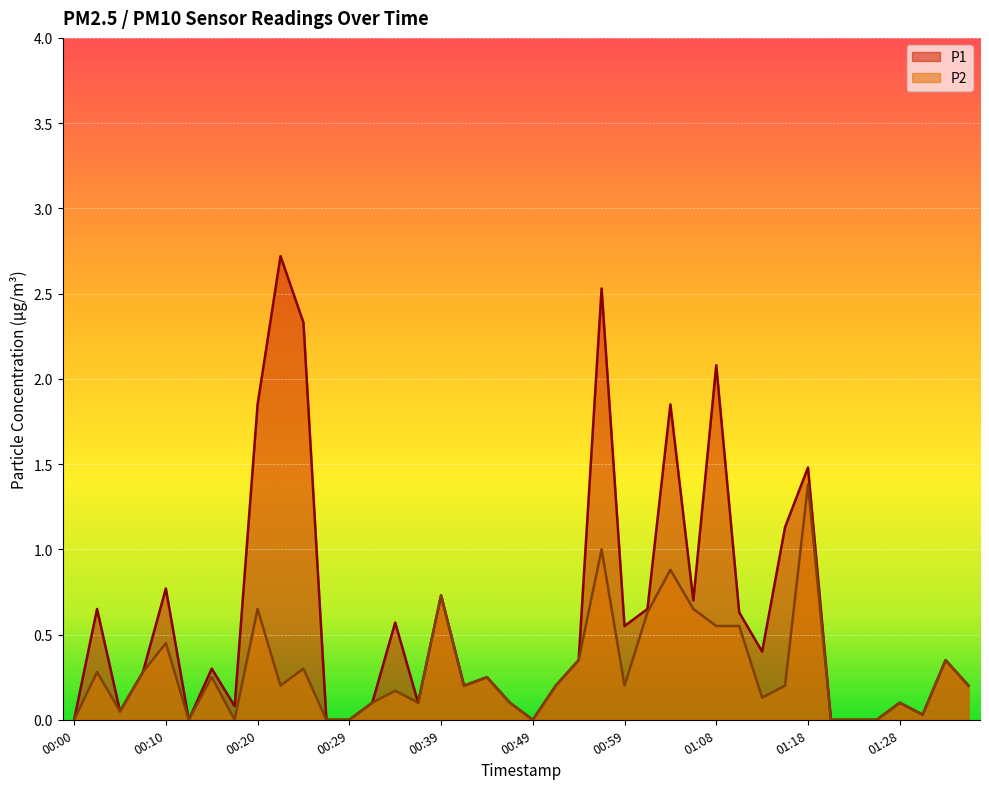

Reading left to right, what are all the values shown in this chart?

P1: 00:00=0.0	00:03=0.7	00:05=0.1	00:07=0.3	00:10=0.8	00:12=0.0	00:15=0.3	00:17=0.1	00:20=1.9	00:22=2.7	00:25=2.3	00:27=0.0	00:29=0.0	00:32=0.1	00:34=0.6	00:37=0.1	00:39=0.7	00:42=0.2	00:44=0.2	00:46=0.1	00:49=0.0	00:51=0.2	00:54=0.3	00:56=2.5	00:59=0.6	01:01=0.7	01:03=1.9	01:06=0.7	01:08=2.1	01:11=0.6	01:13=0.4	01:16=1.1	01:18=1.5	01:20=0.0	01:23=0.0	01:25=0.0	01:28=0.1	01:30=0.0	01:33=0.3	01:35=0.2
P2: 00:00=0.0	00:03=0.3	00:05=0.1	00:07=0.3	00:10=0.5	00:12=0.0	00:15=0.2	00:17=0.0	00:20=0.7	00:22=0.2	00:25=0.3	00:27=0.0	00:29=0.0	00:32=0.1	00:34=0.2	00:37=0.1	00:39=0.7	00:42=0.2	00:44=0.2	00:46=0.1	00:49=0.0	00:51=0.2	00:54=0.3	00:56=1.0	00:59=0.2	01:01=0.6	01:03=0.9	01:06=0.7	01:08=0.6	01:11=0.6	01:13=0.1	01:16=0.2	01:18=1.4	01:20=0.0	01:23=0.0	01:25=0.0	01:28=0.1	01:30=0.0	01:33=0.3	01:35=0.2